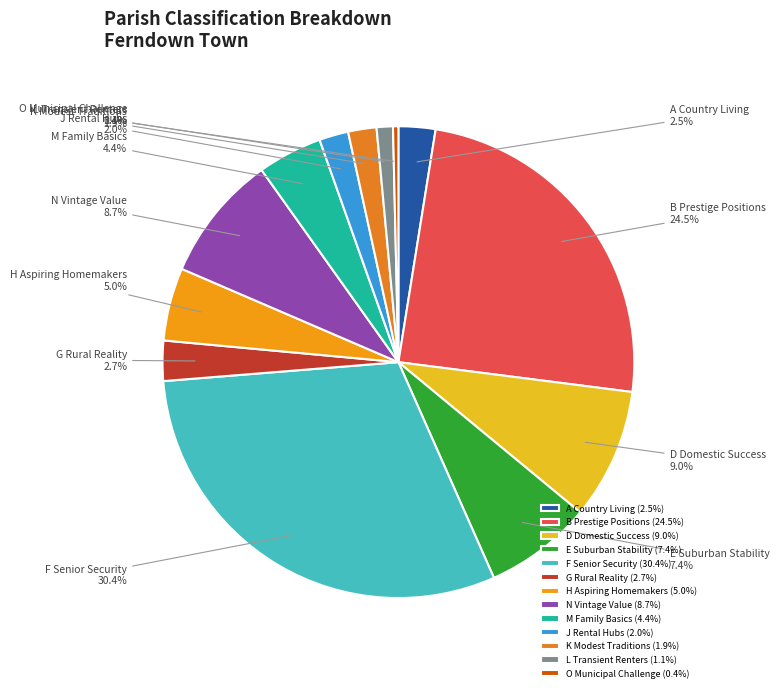

Which has a higher value, M Family Basics or K Modest Traditions?

M Family Basics